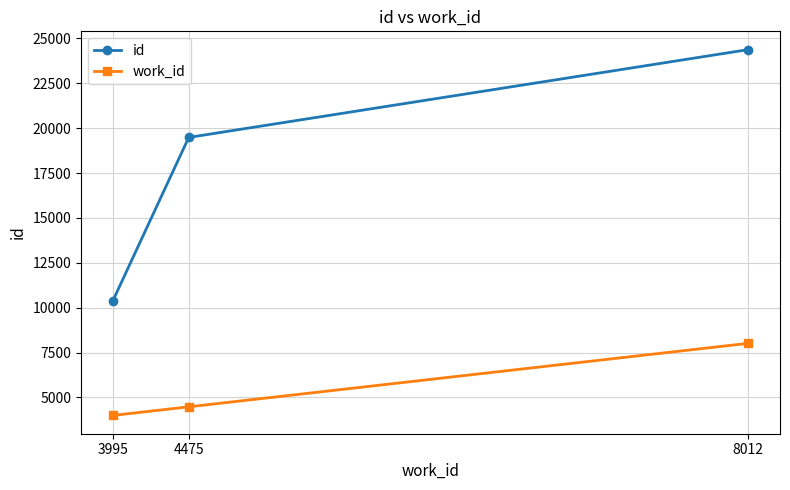

How many data points in id are less than 19482?

1